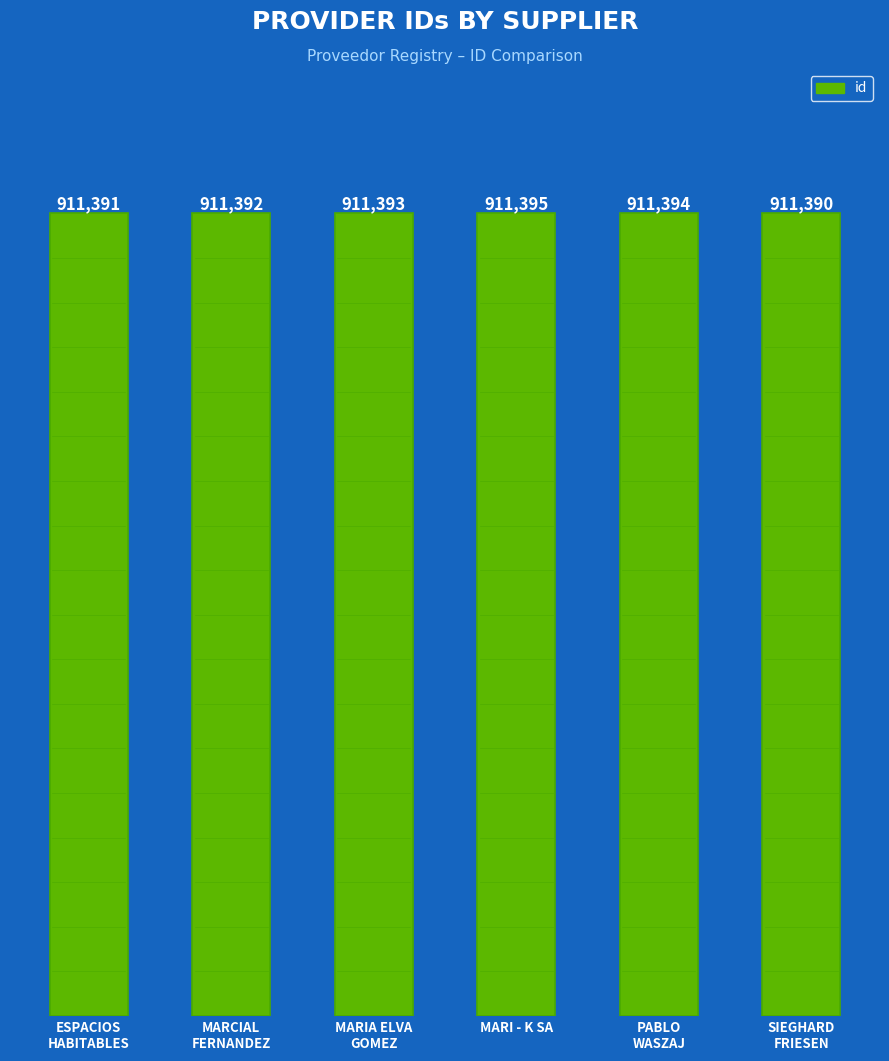

Rank the categories by value from lowest to highest.

SIEGHARD
FRIESEN, ESPACIOS
HABITABLES, MARCIAL
FERNANDEZ, MARIA ELVA
GOMEZ, PABLO
WASZAJ, MARI - K SA